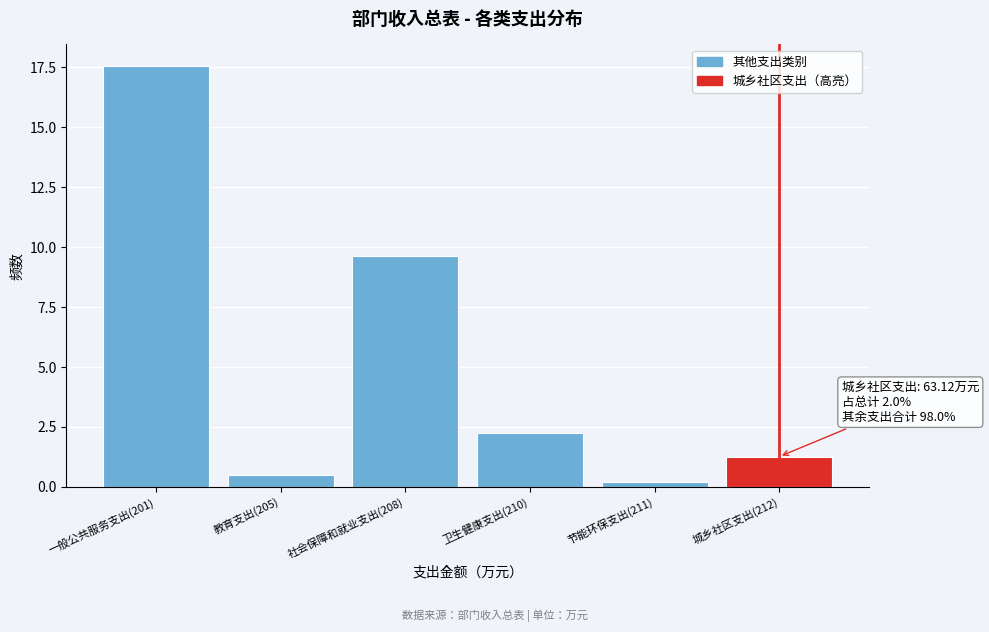

Reading left to right, extract all data points from this chart.

一般公共服务支出(201)=17.6	教育支出(205)=0.5	社会保障和就业支出(208)=9.6	卫生健康支出(210)=2.3	节能环保支出(211)=0.2	城乡社区支出(212)=1.3